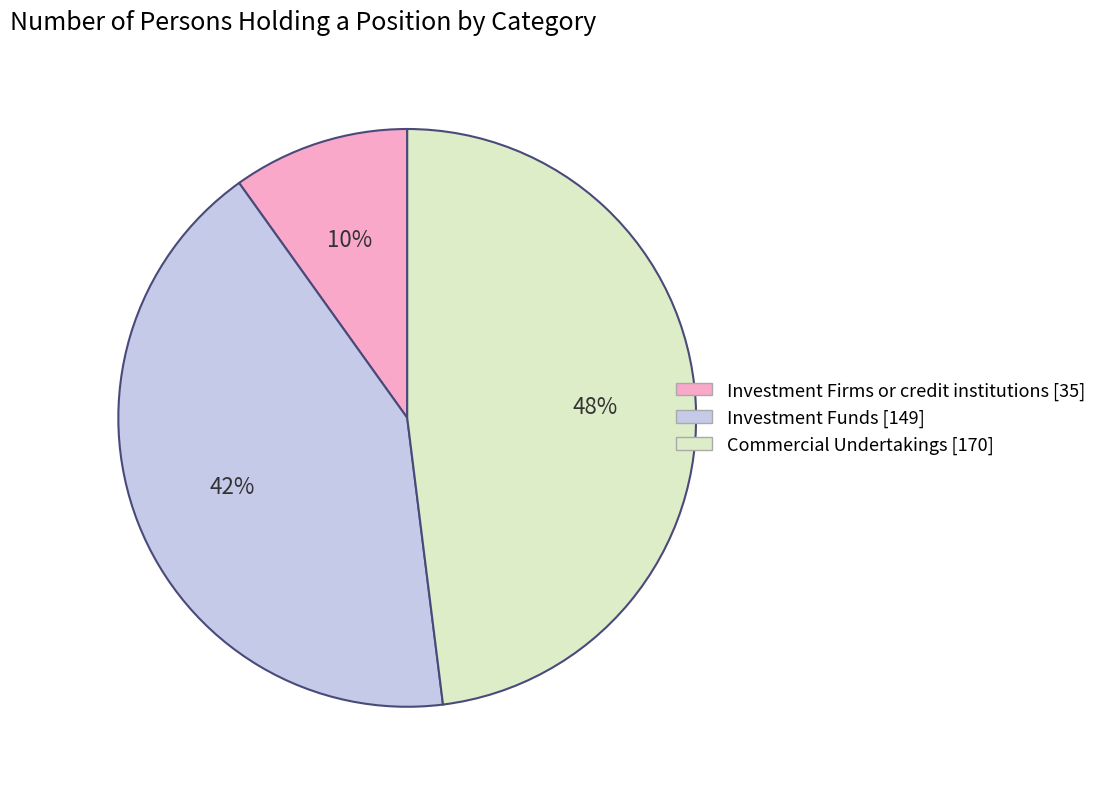

Is there a majority slice in this chart?

No